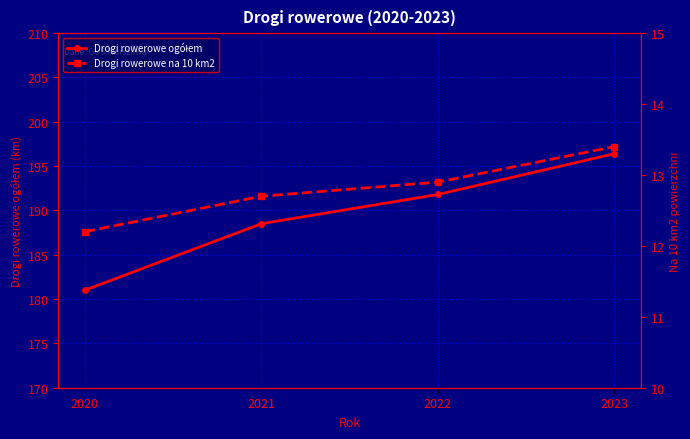

The value of Drogi rowerowe ogółem at 2020 is 181.0. True or false?

True